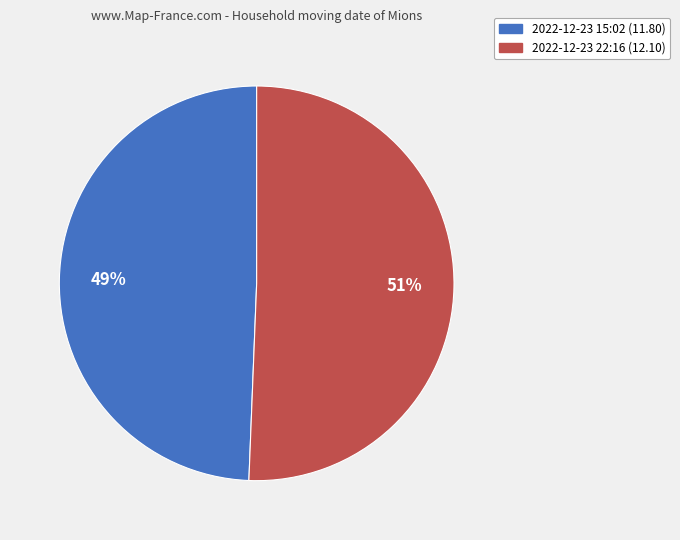

To the nearest percent, what is the average slice percentage?

50%